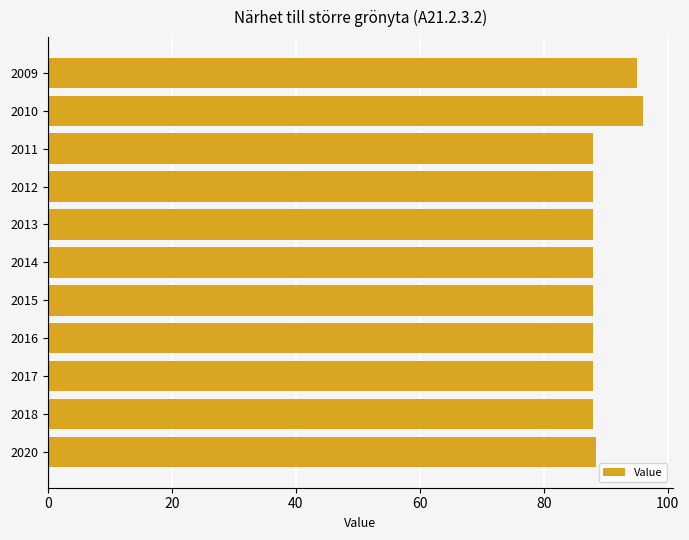

What is the value of the 8th bar from the top?

88.0